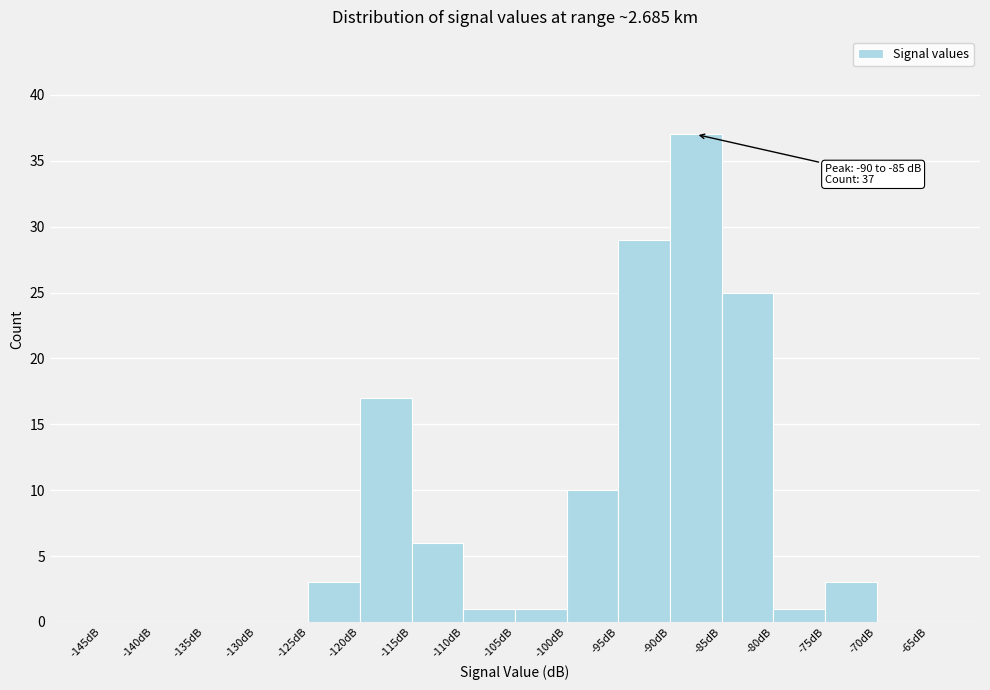

Which range on the x-axis has the tallest bar?

-90 to -85